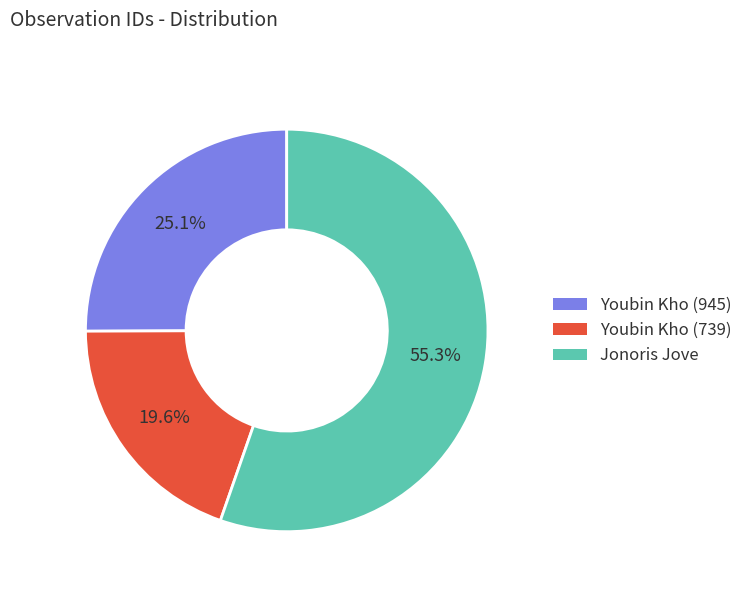

Rank the categories by value from lowest to highest.

Youbin Kho (739), Youbin Kho (945), Jonoris Jove